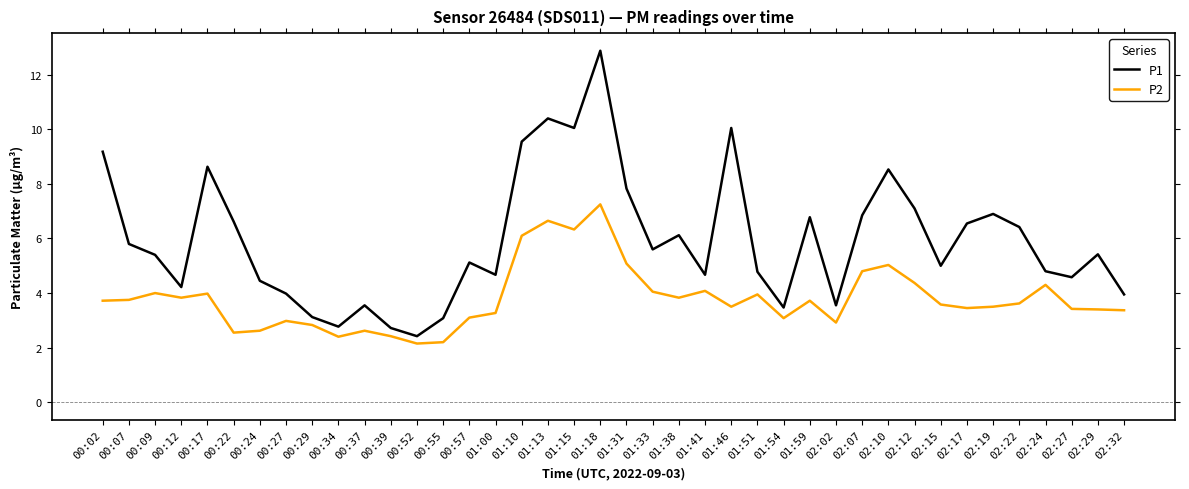

Count the number of categories in the chart.

40